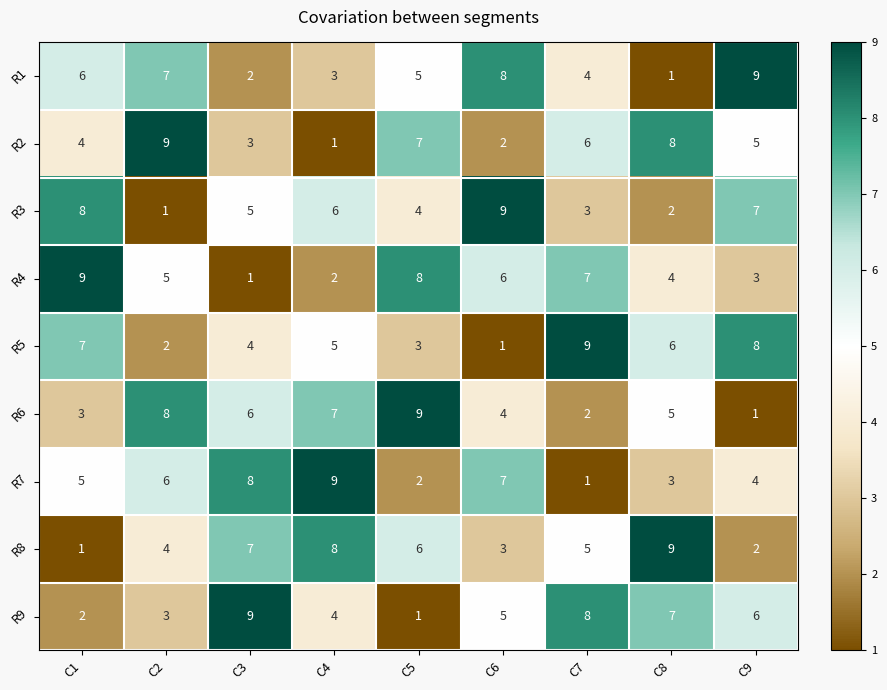

At how many categories does at least one series exceed 2?

9